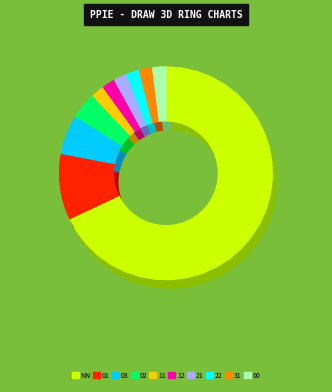

How many segments does this pie chart have?

10